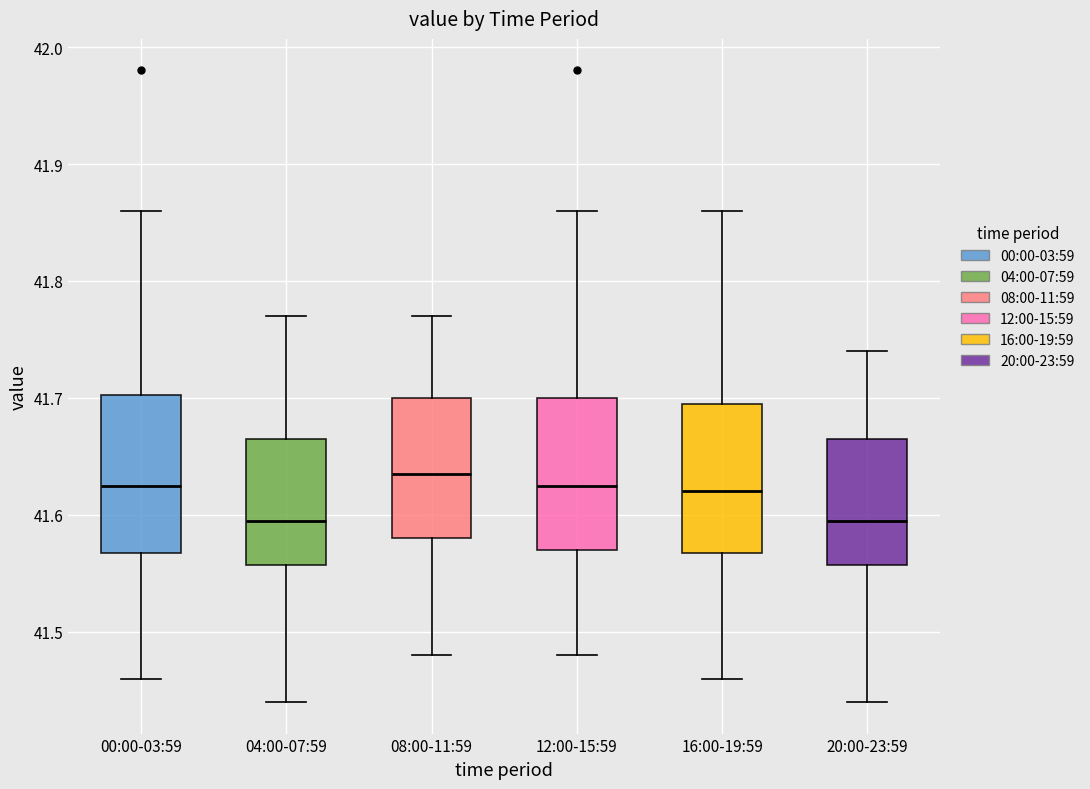

Where is the upper edge of the box for 08:00-11:59 on the y-axis? The values are not printed on the chart, so give them approximately, as read against the axis.

41.70